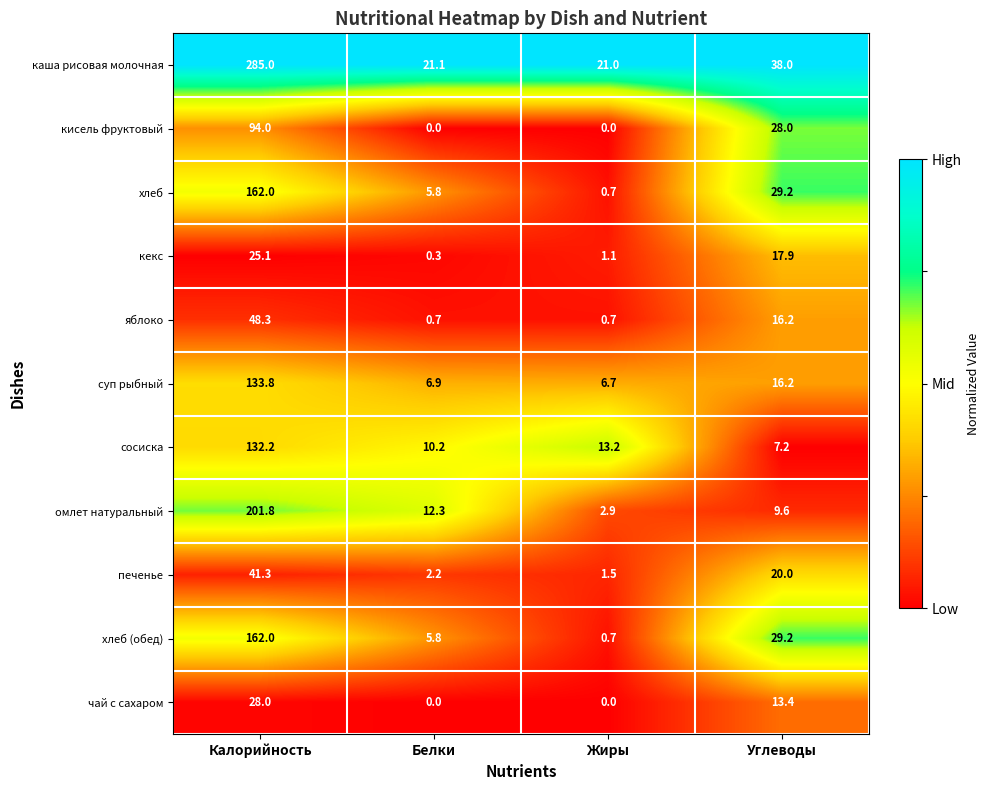

Which label corresponds to the largest value in the chart?

Калорийность